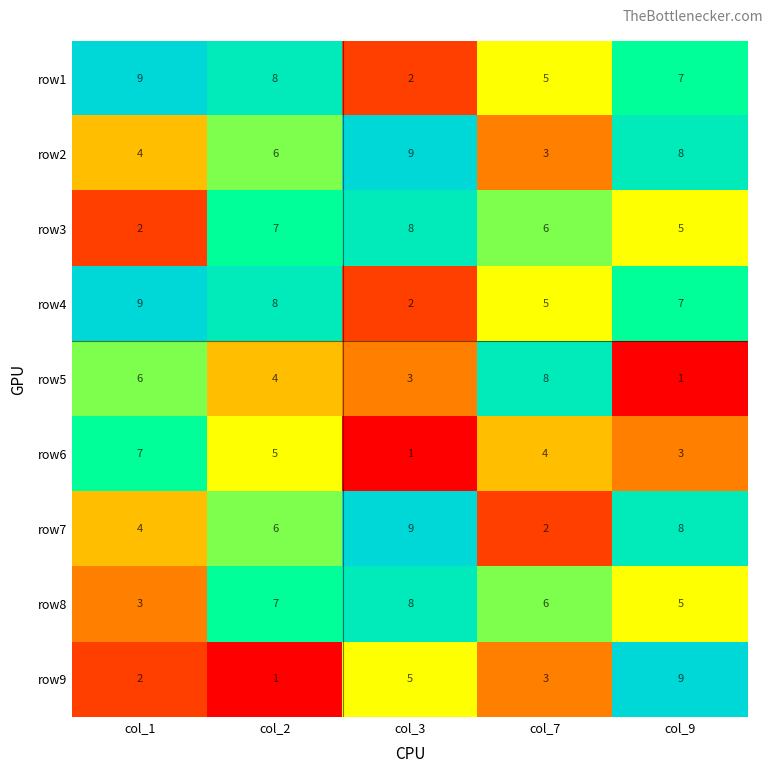

How many row6 values are between 3 and 5?

3